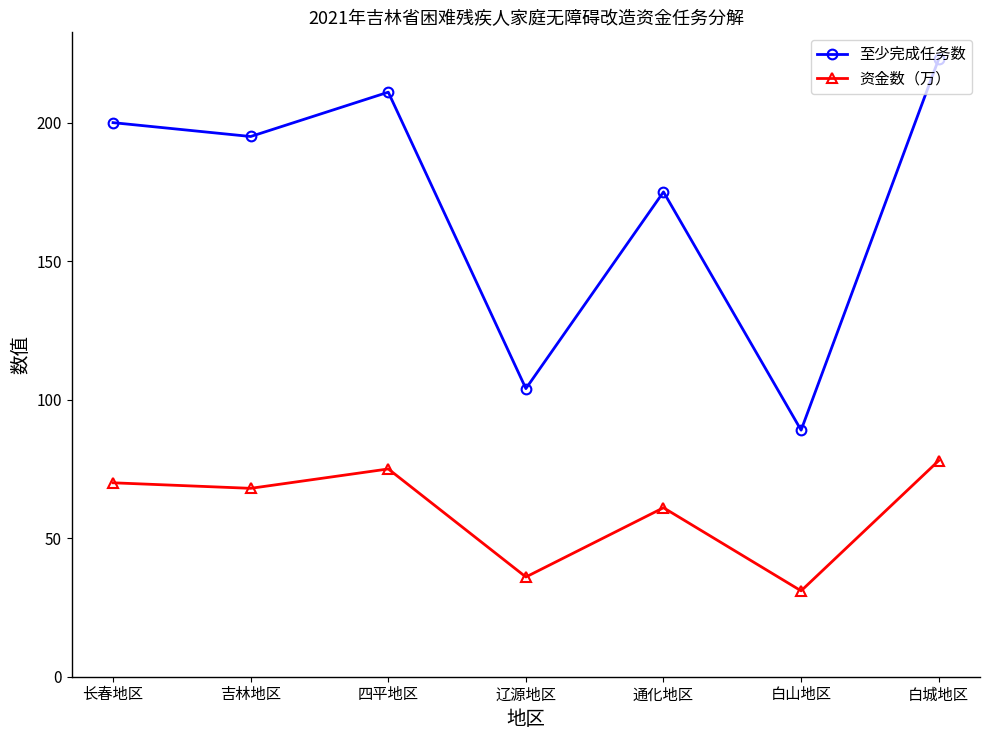

At how many categories does at least one series exceed 70?

7